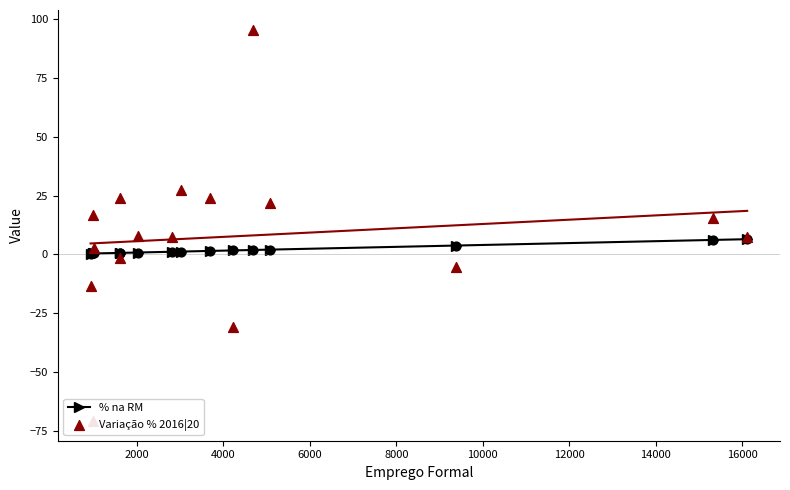

At how many categories does at least one series exceed 15?

7